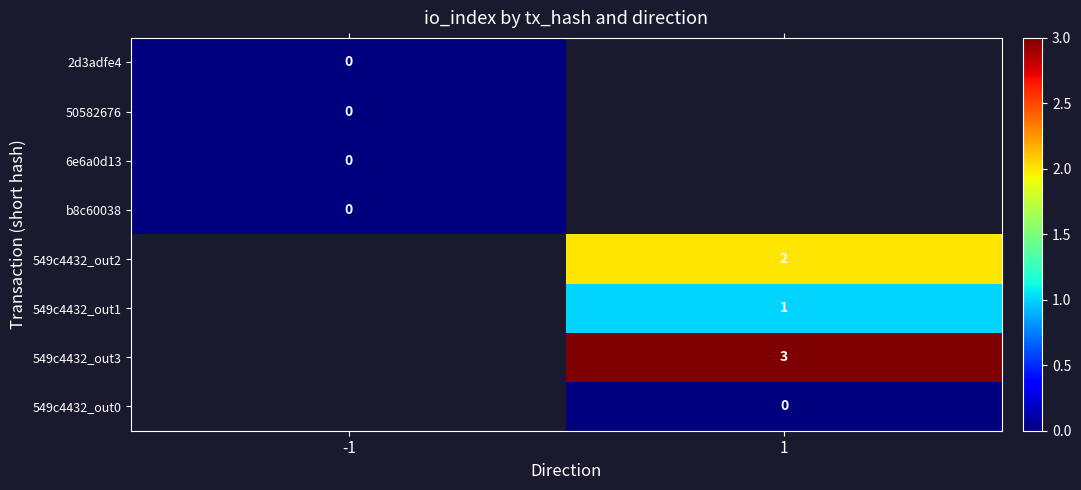

The value of 549c4432_out2 at 1 is 1. True or false?

False